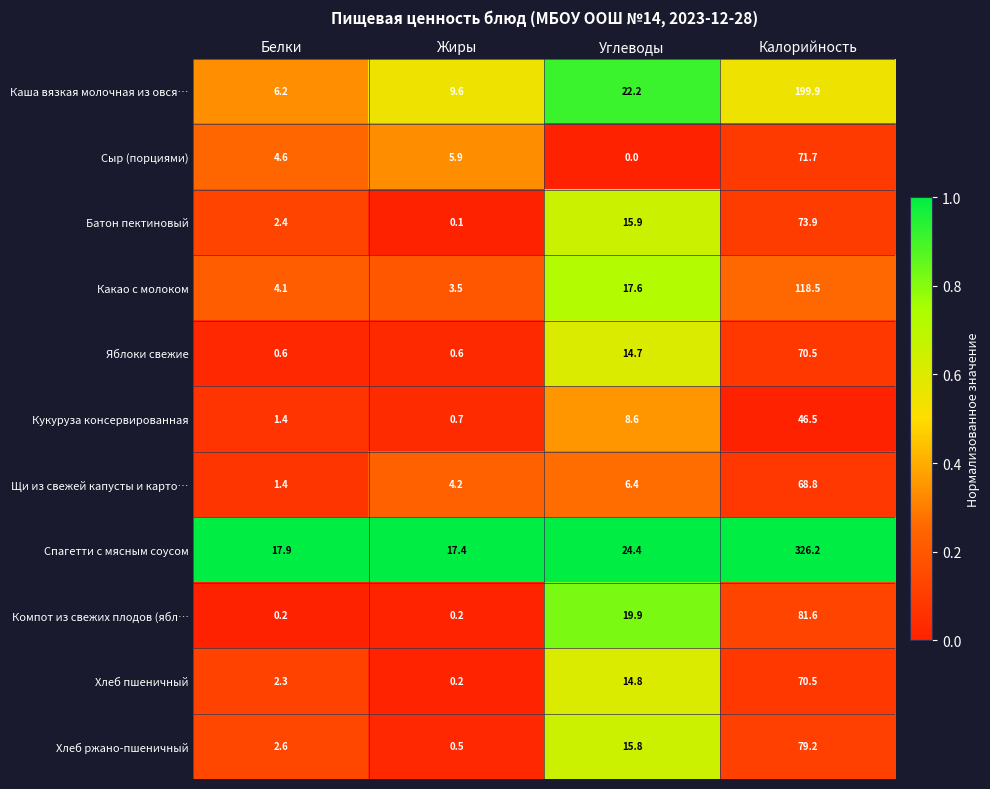

True or false: Каша вязкая молочная из овся… has a value of 13.4 at Жиры.

False